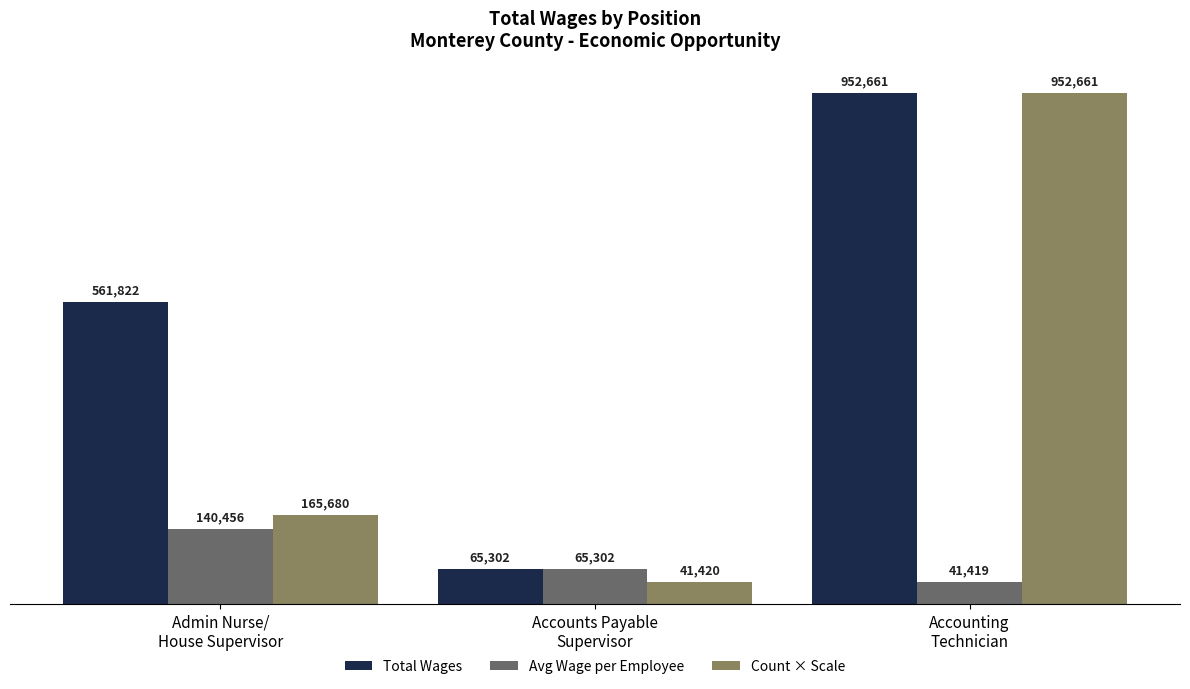

What is the difference between the highest and lowest values at Accounting
Technician?

911241.6